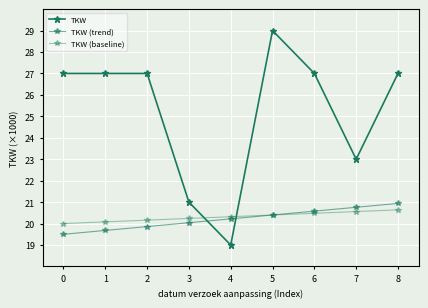

Where does the TKW series first go above 27?

5